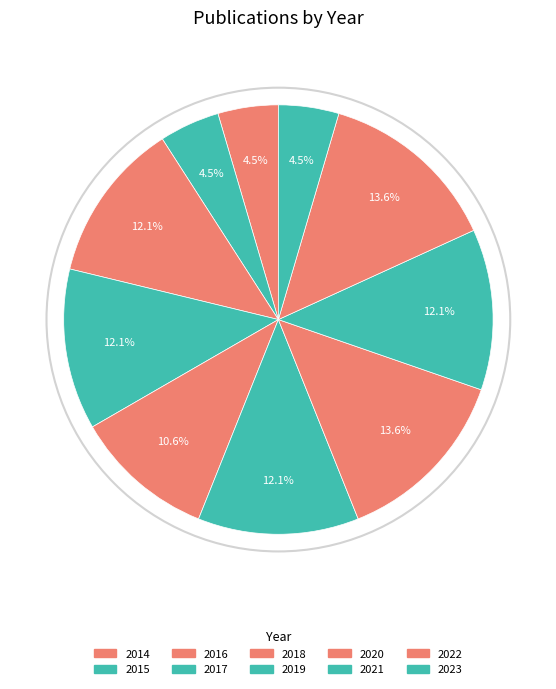

What is the smallest slice in the pie chart?

2023